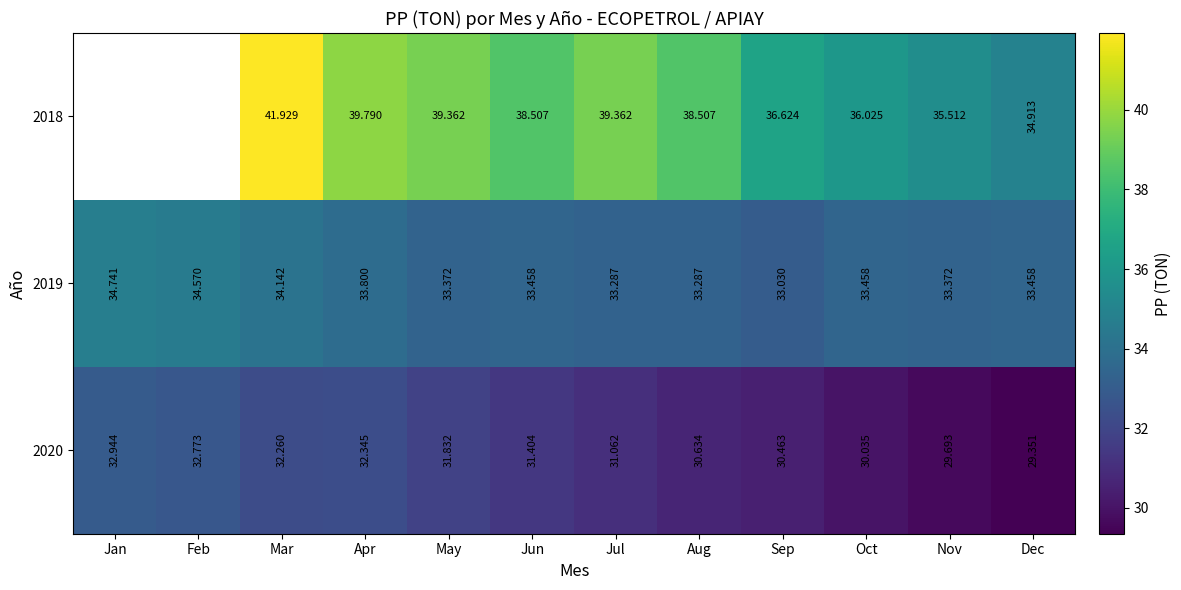

What is the sum of the 2020 values at Dec and Feb?

62.1